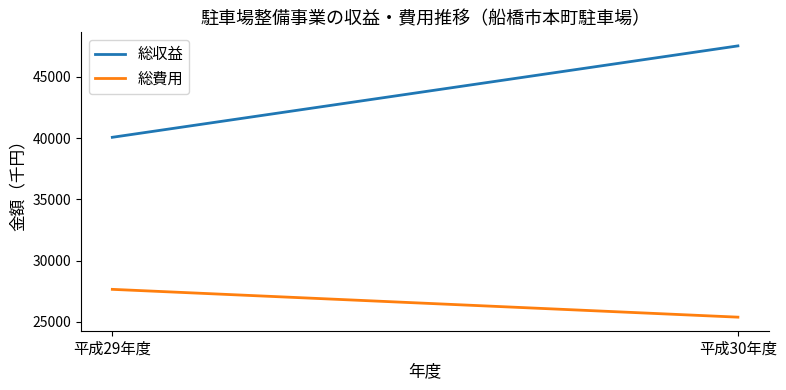

What is the average value of the 総費用 series?

26524